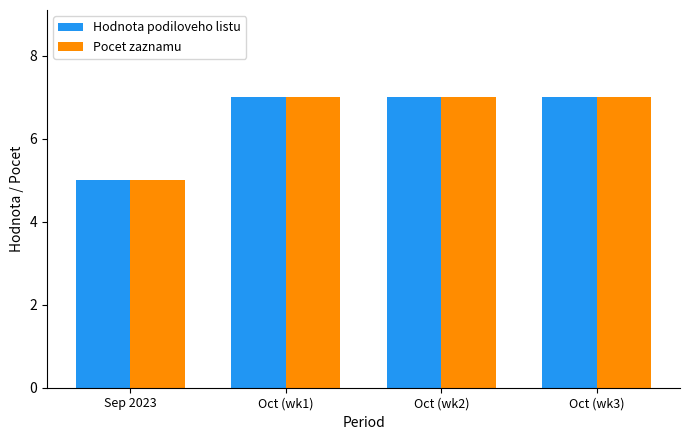

At how many categories does at least one series exceed 6?

3